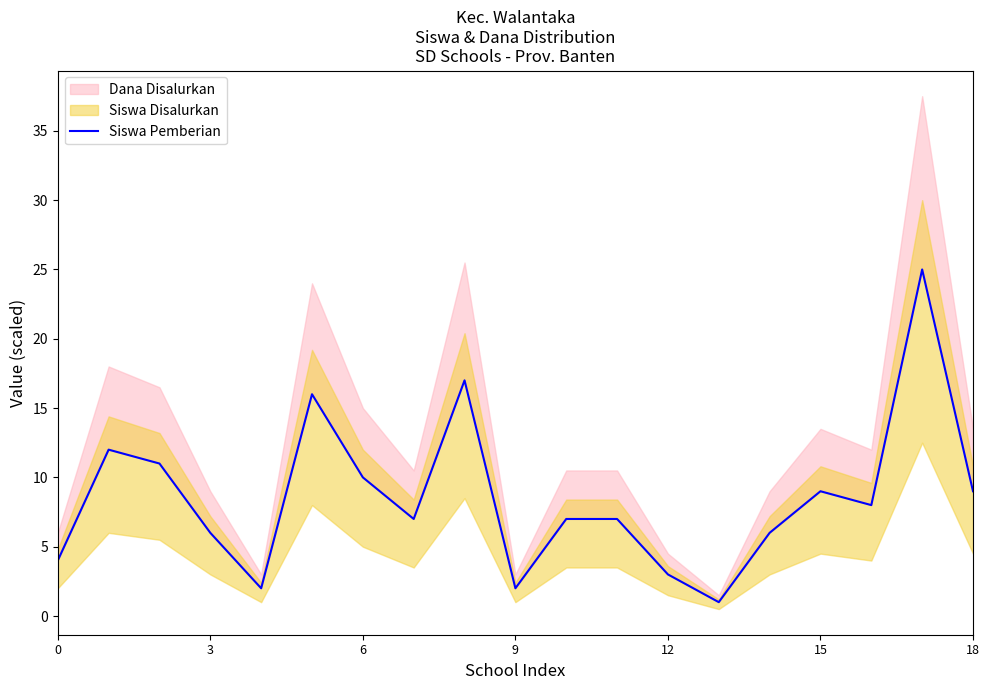

Does the chart display data point markers on the line(s)?

No